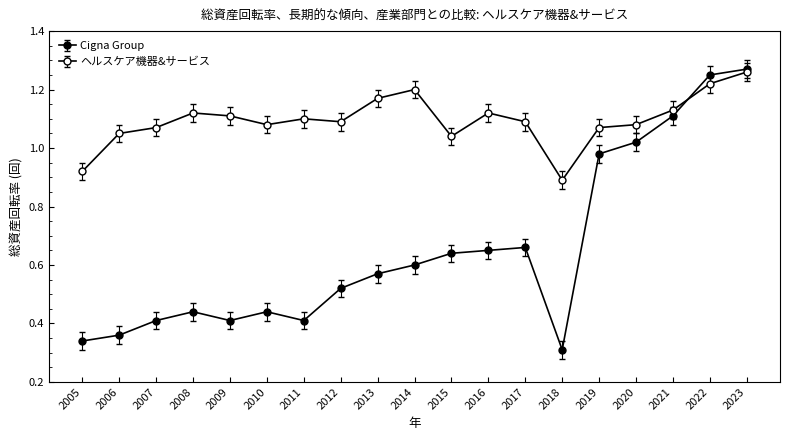

How many distinct data groups are displayed?

2